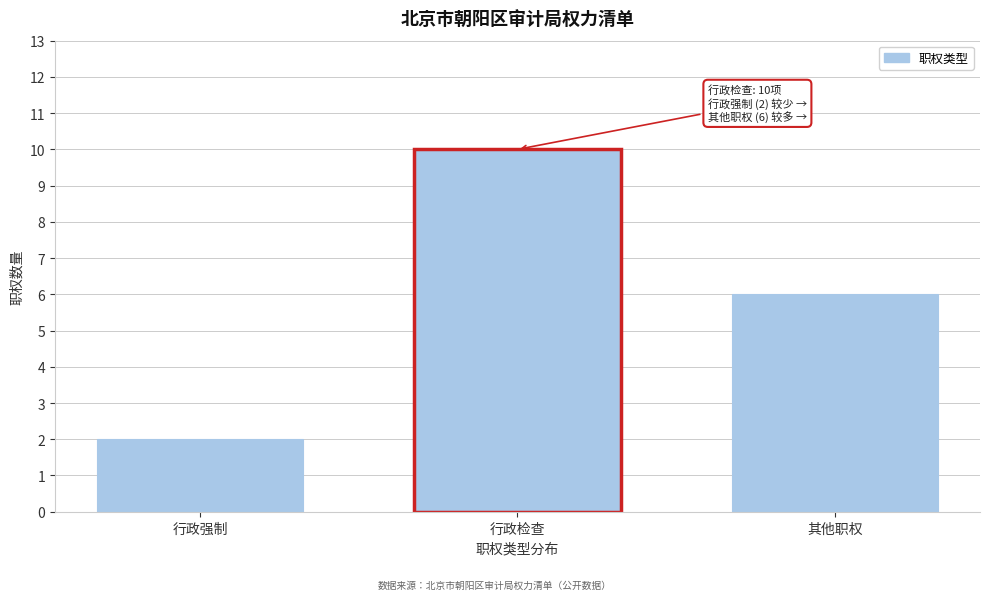

Reading left to right, extract all data points from this chart.

2	10	6